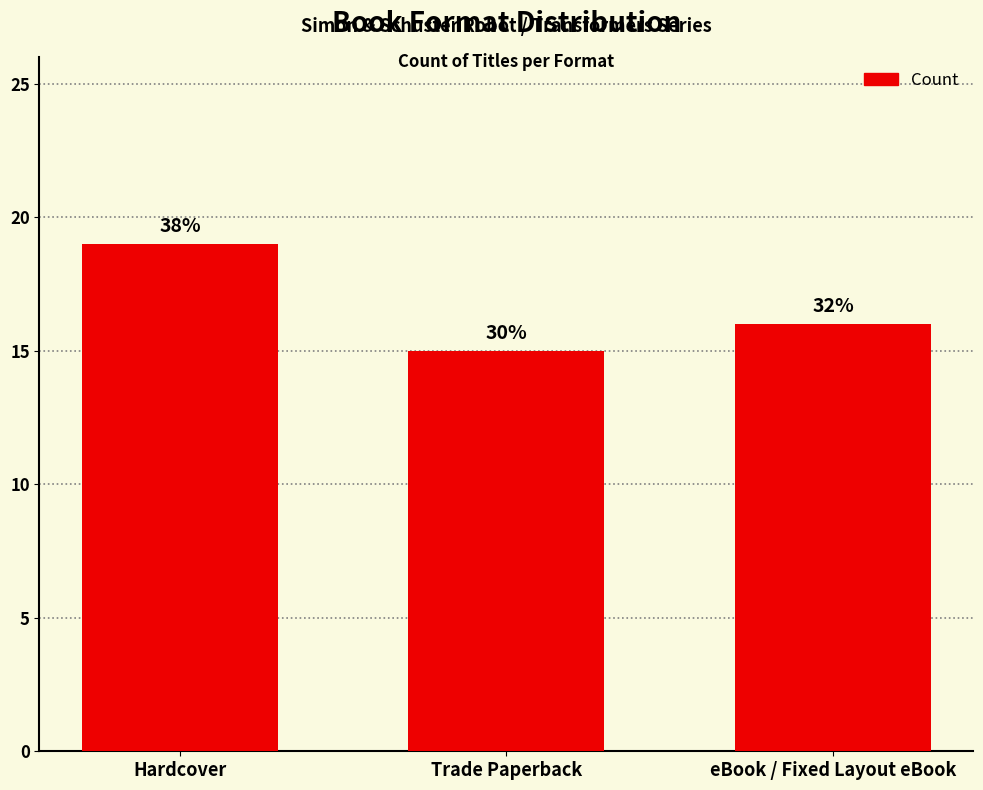

What is the average value?

17